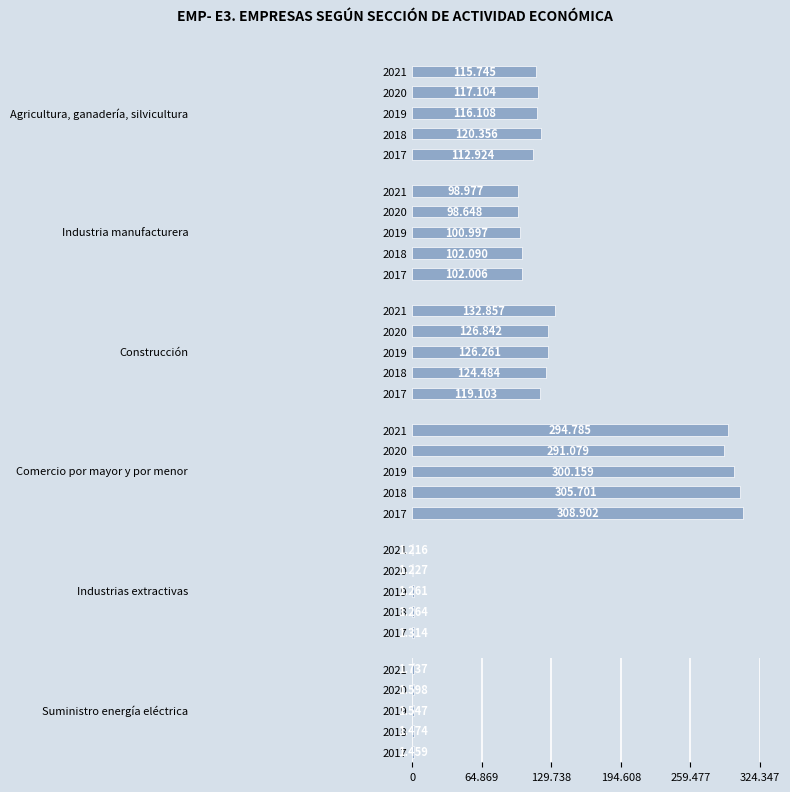

Rank the series by their maximum value, from lowest to highest.

Industrias extractivas, Suministro energía eléctrica, Industria manufacturera, Agricultura, ganadería, silvicultura, Construcción, Comercio por mayor y por menor